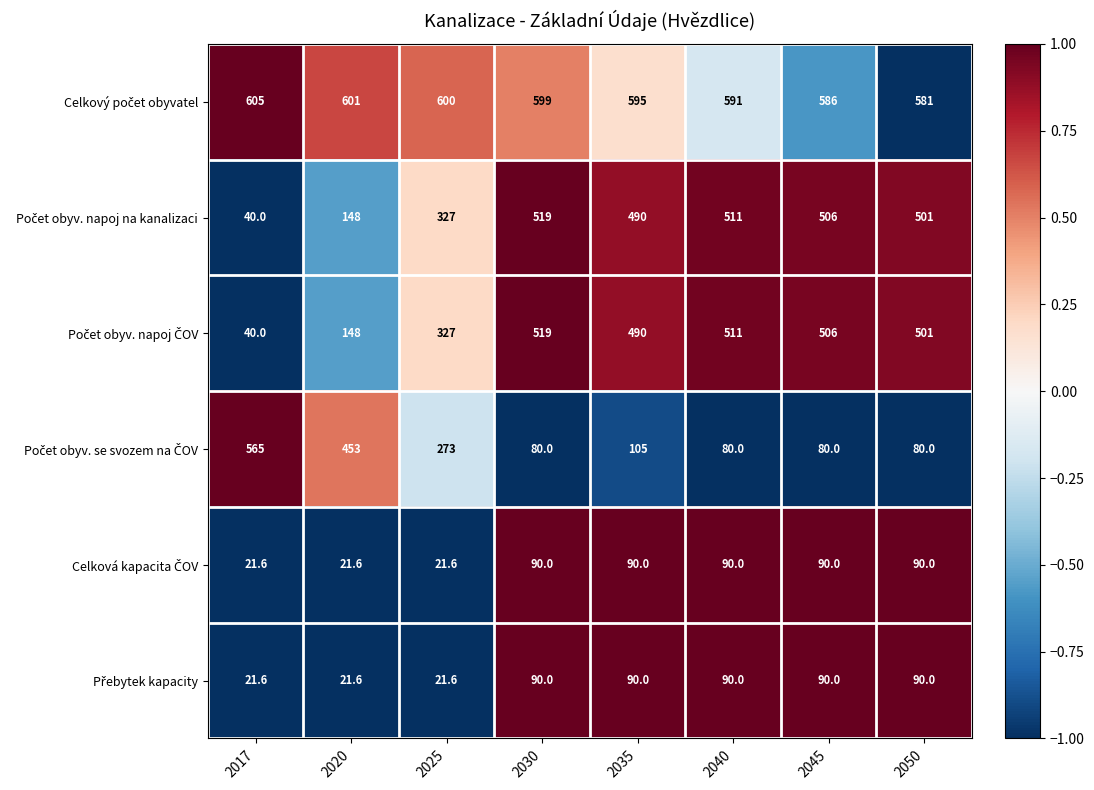

What is the total value across all series at 2030?

1897.0